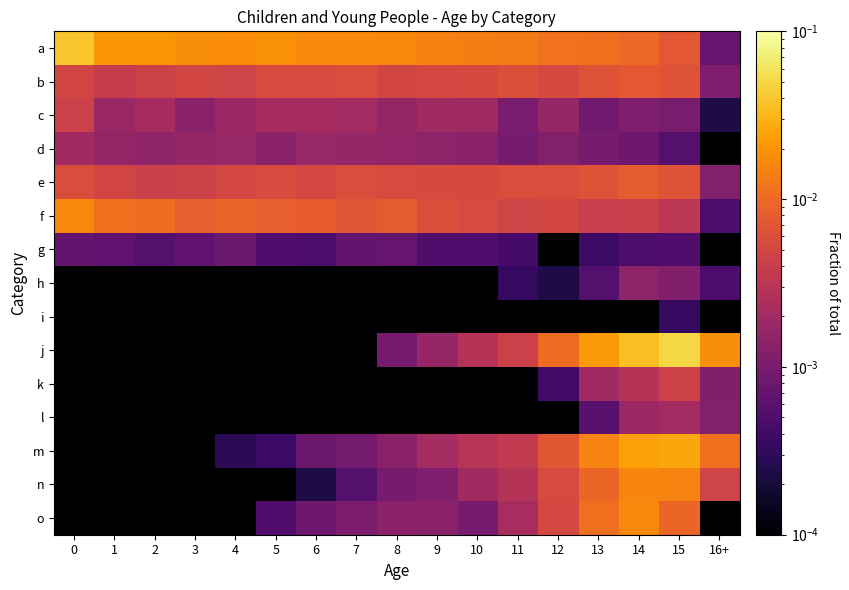

How many data points does each series have?

17